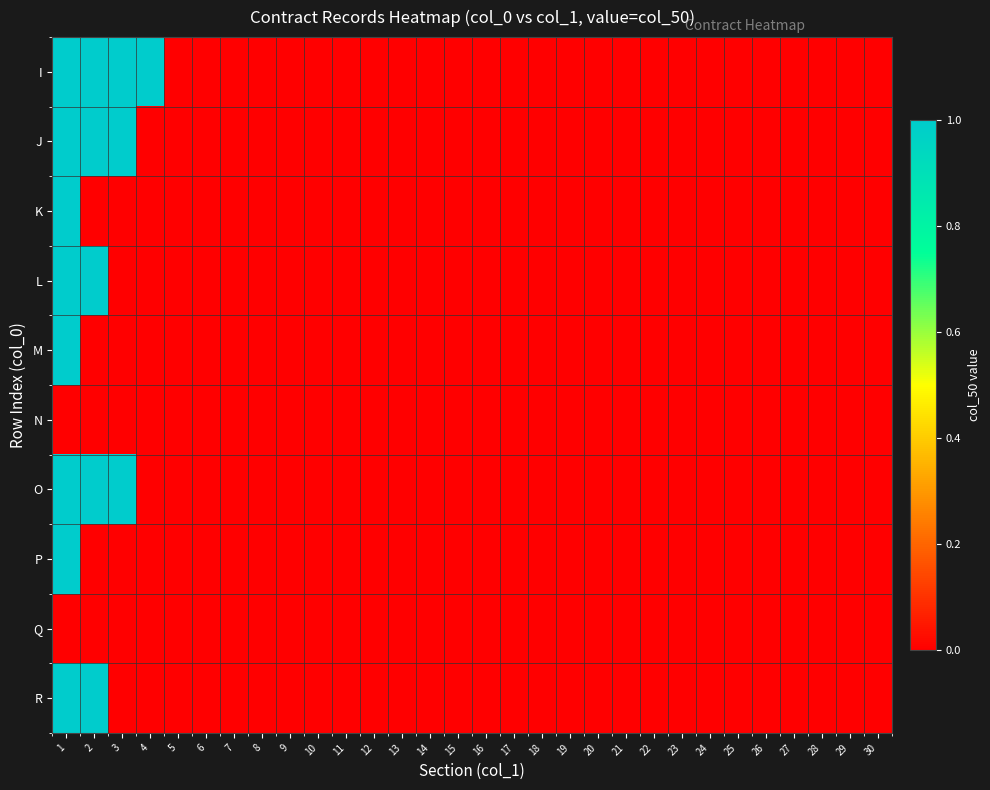

What is the spread (max minus min) of values at 4?

1